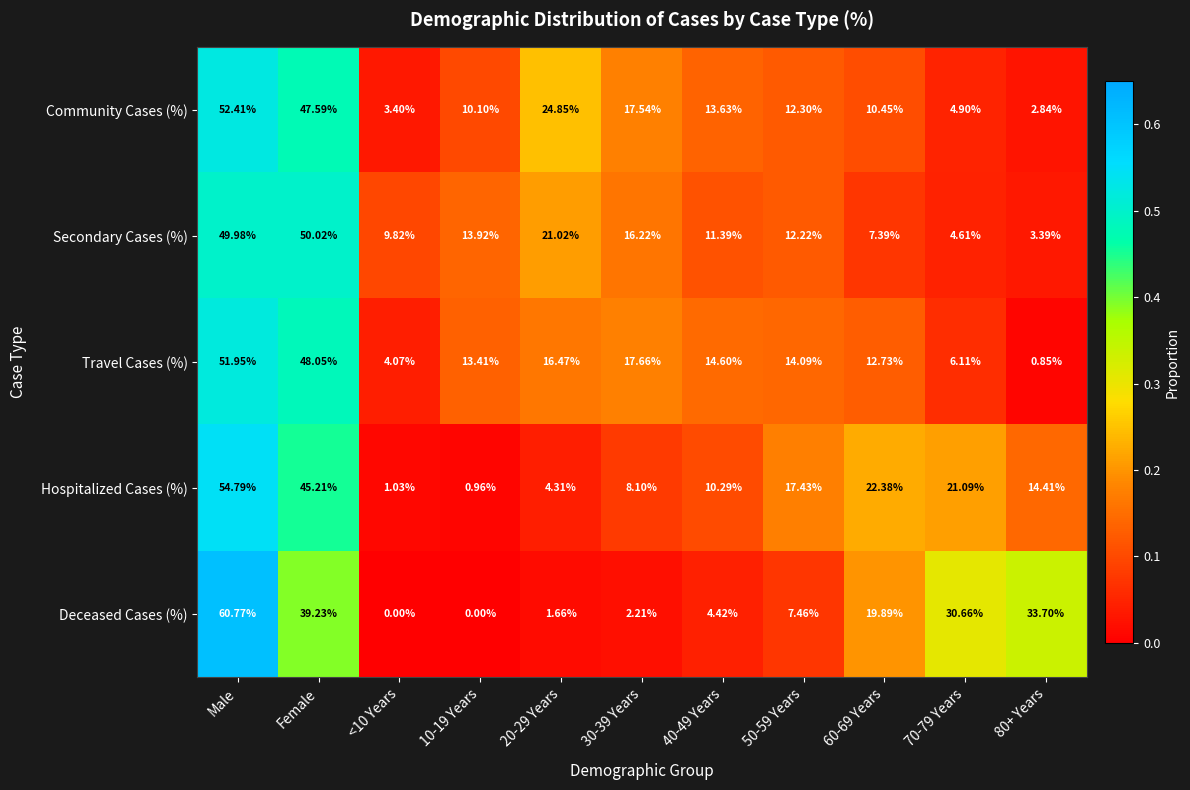

At how many categories does at least one series exceed 0?

11